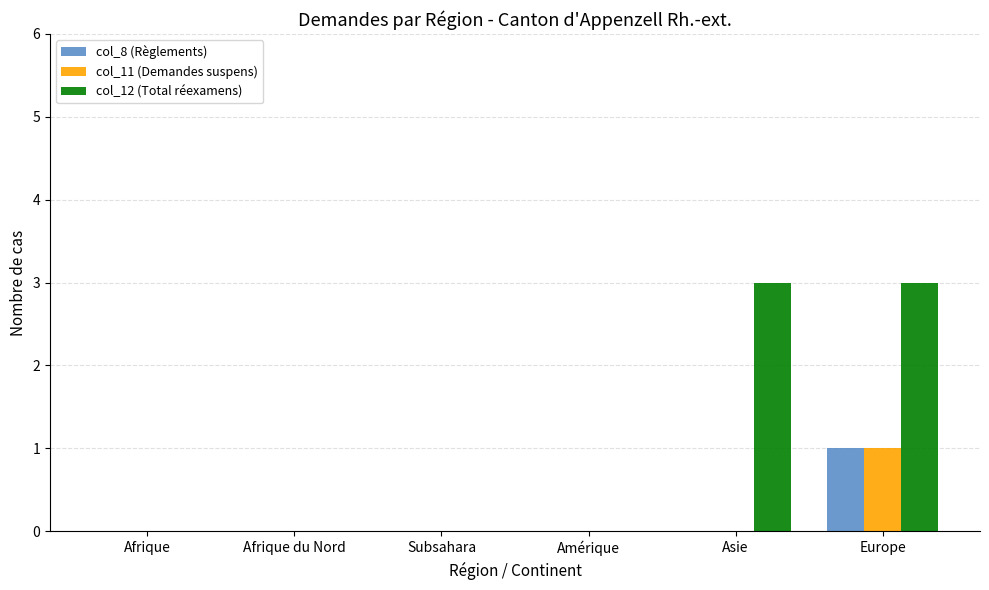

Is it true that col_11 (Demandes suspens) equals 0 at Subsahara?

True